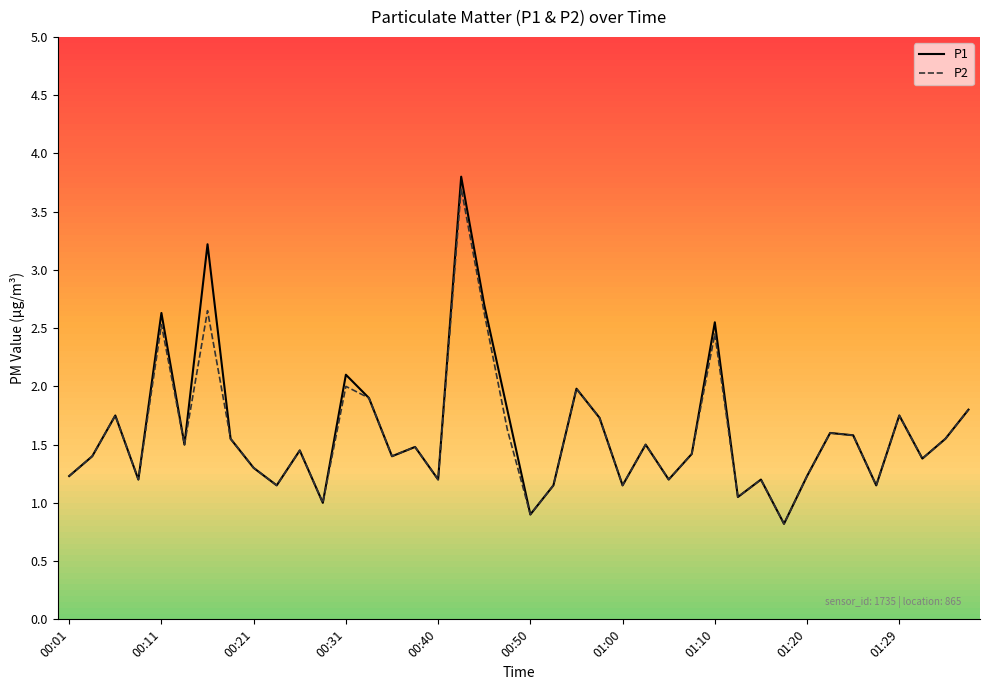

List the series in order of their peak value, highest first.

P1, P2